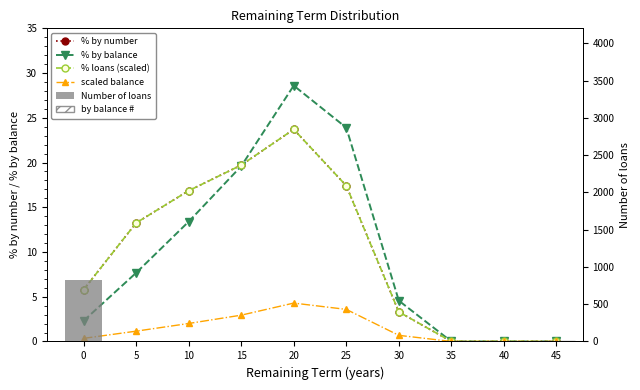

What is the difference between the maximum and minimum values in the % loans (scaled) series?

23.7